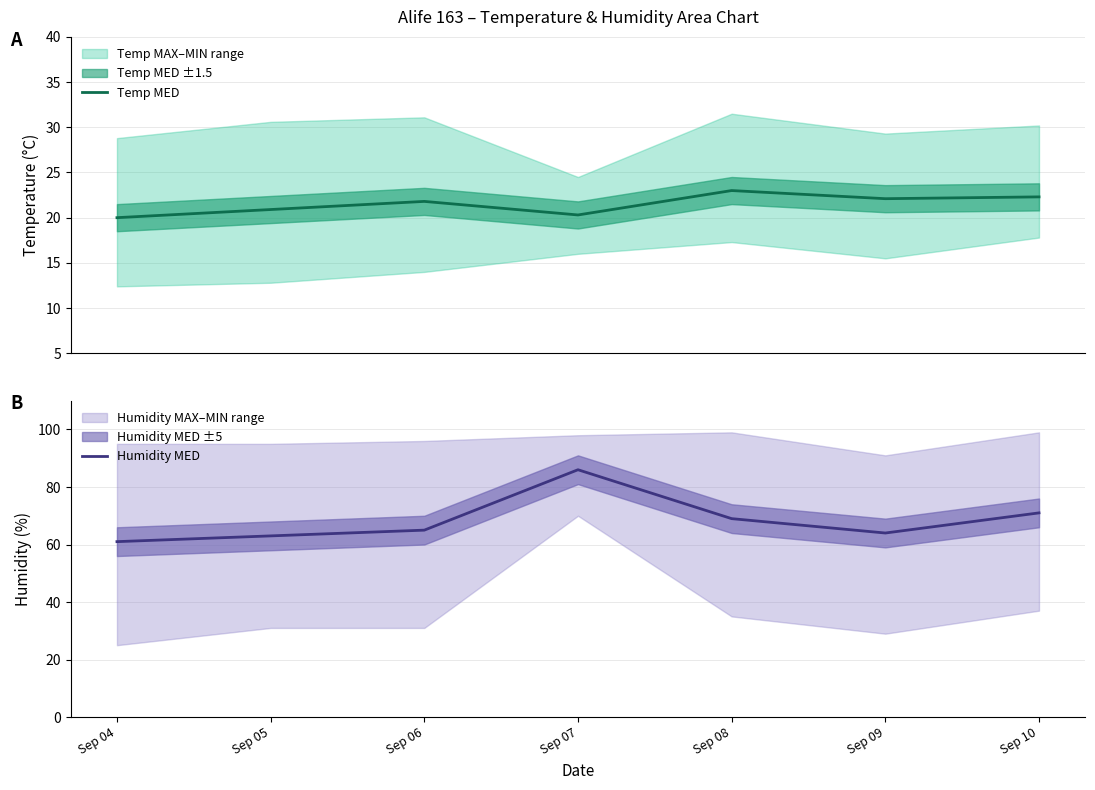

What is the difference between the maximum and minimum values in the Humidity MED series?

25